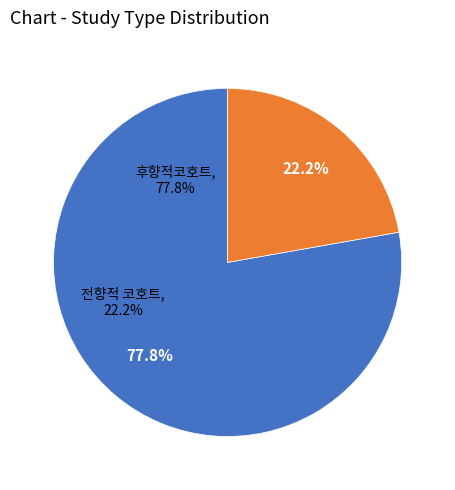

True or false: 전향적 코호트 accounts for 29% of the total.

False